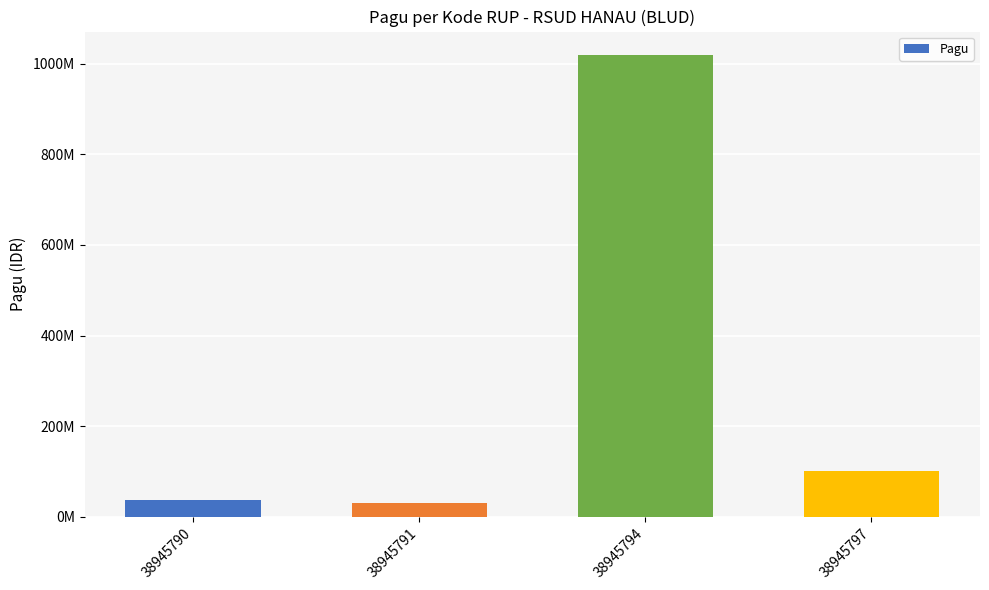

Does the chart contain any negative values?

No